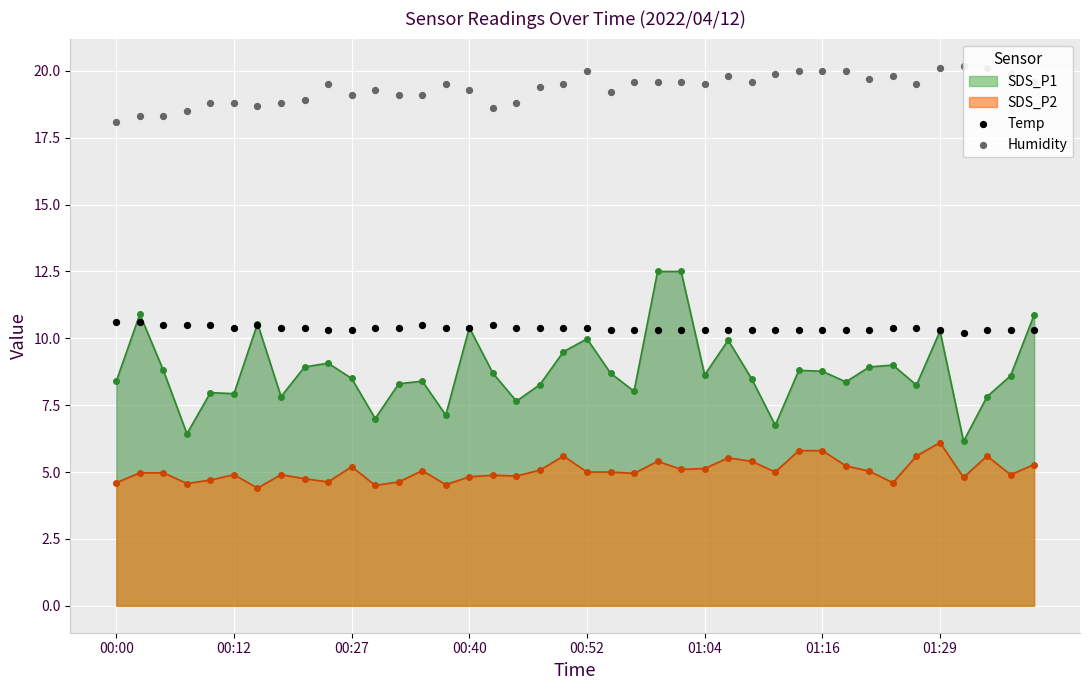

At how many categories does at least one series exceed 11?

40